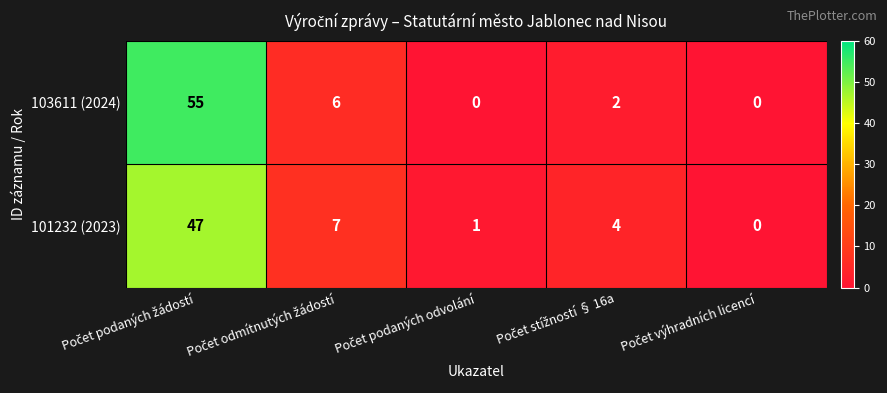

How many positive values does the 103611 (2024) series have?

3